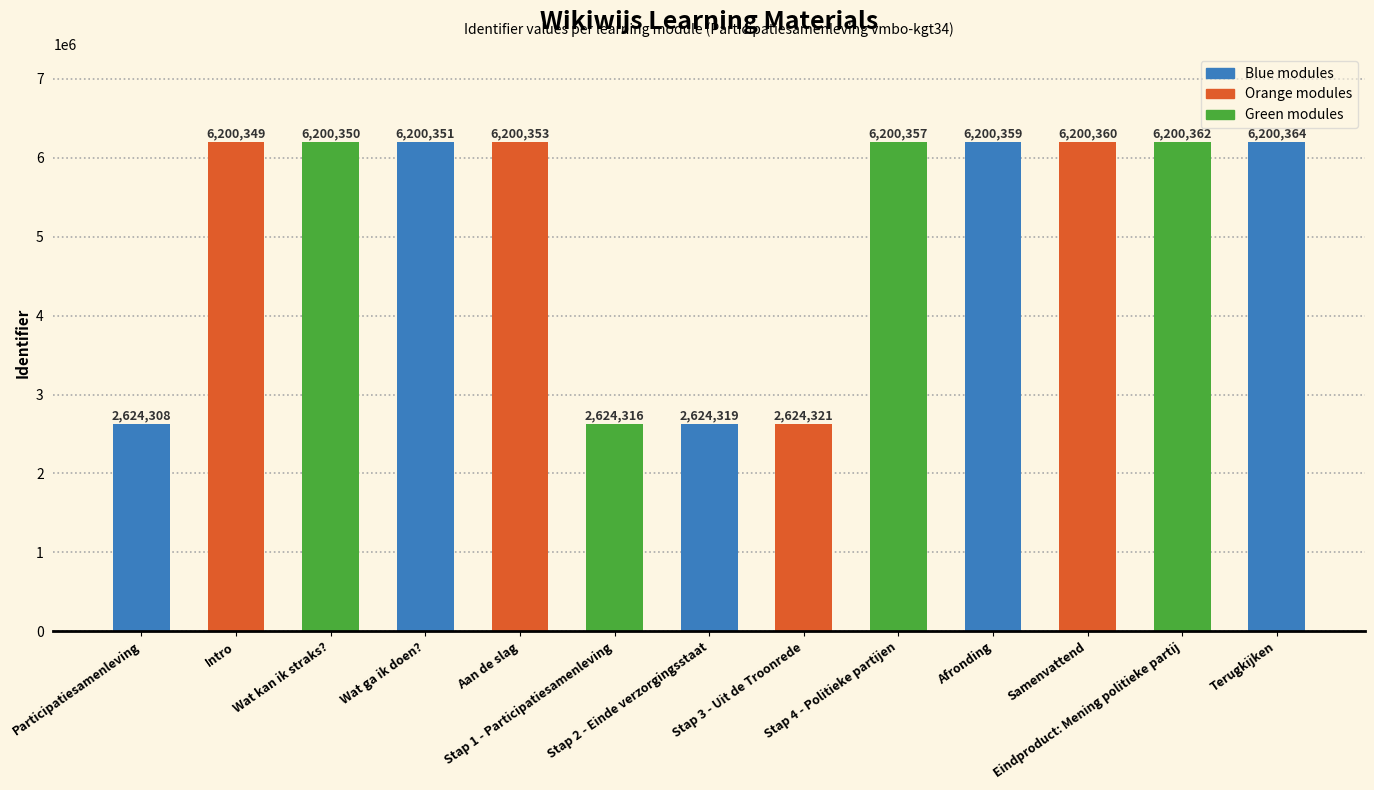

Approximately how many times larger is the value at Terugkijken compared to Intro?

1.0